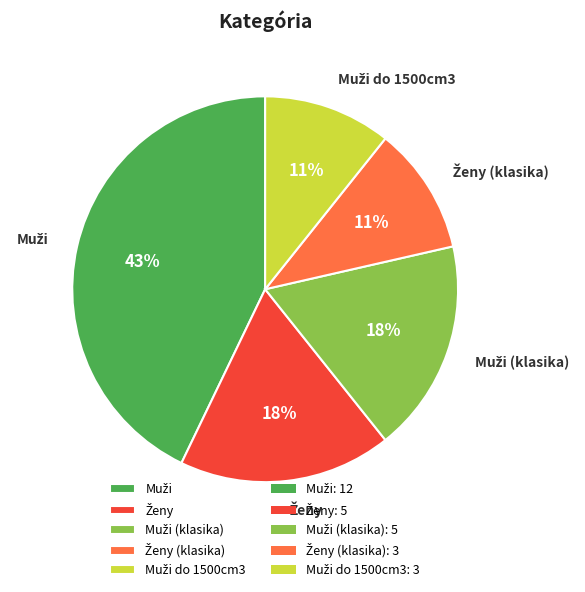

How many slices are in this pie chart?

5